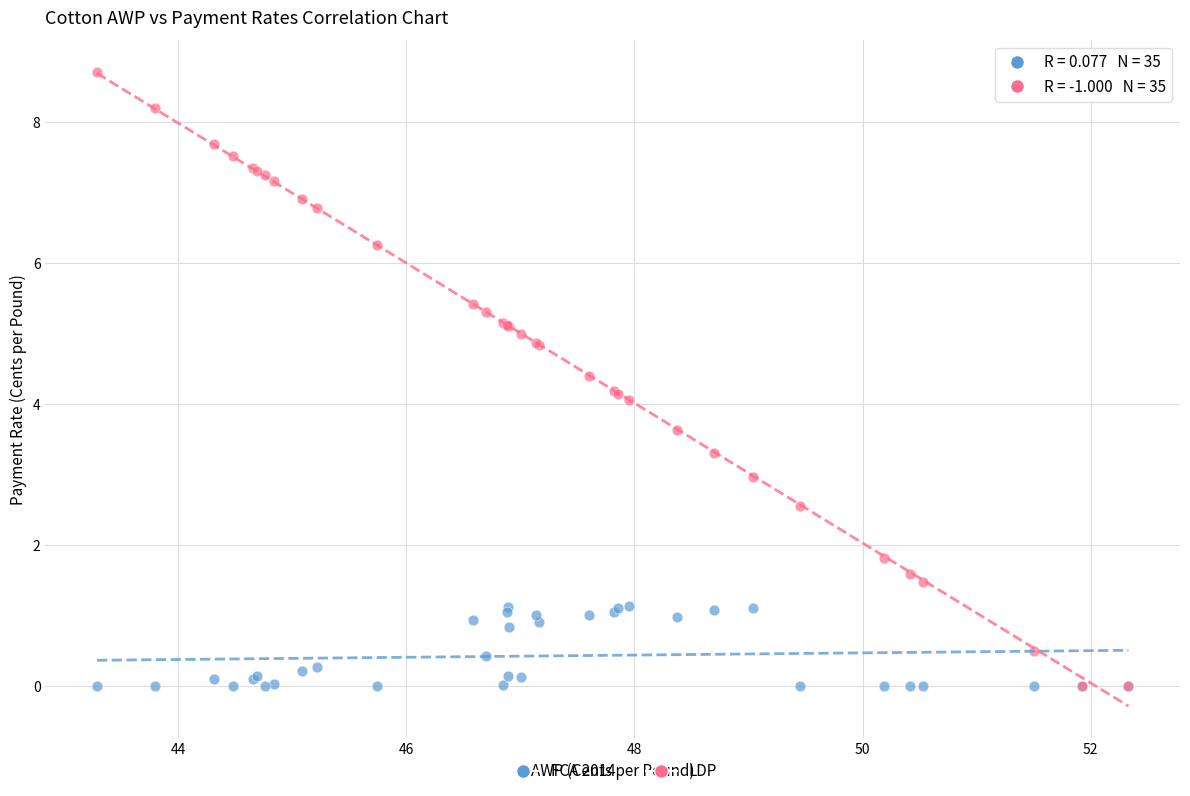

Which series reaches the maximum Y coordinate?

LDP